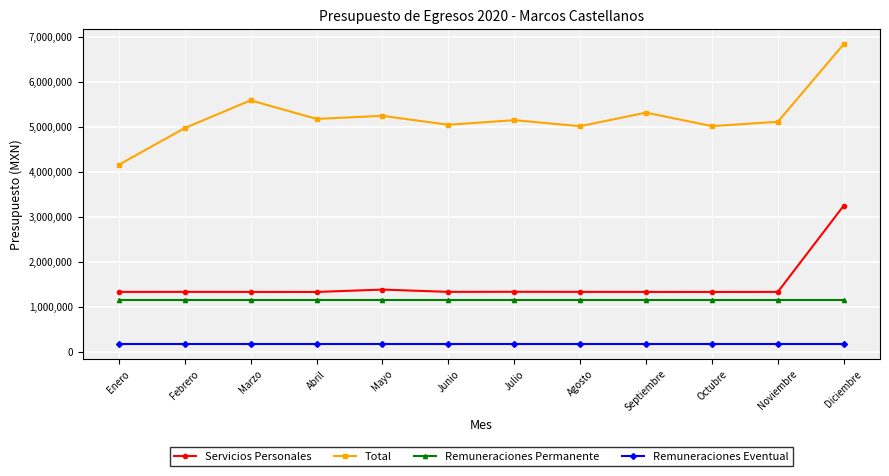

What are all the series names shown in the legend?

Servicios Personales, Total, Remuneraciones Permanente, Remuneraciones Eventual